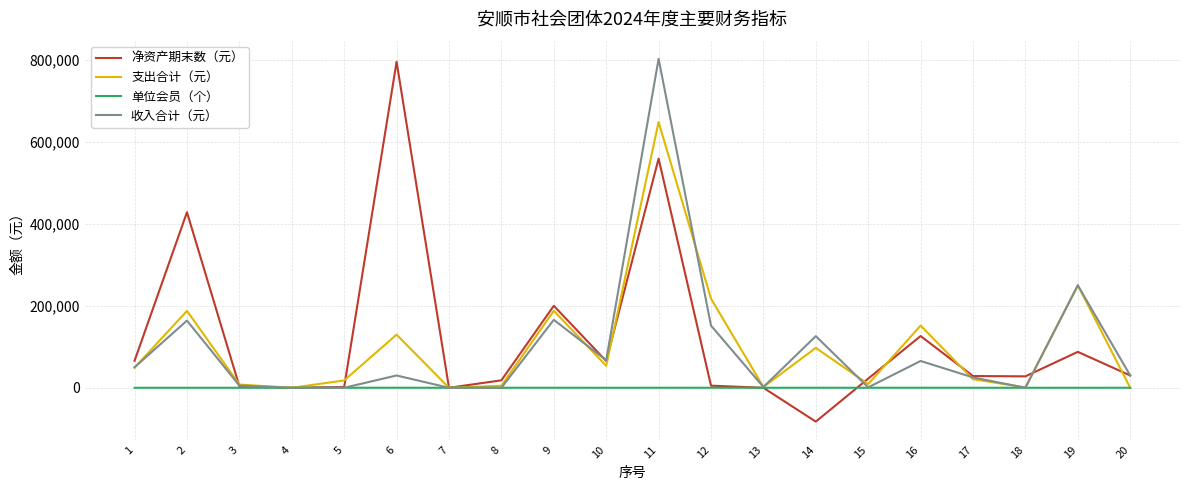

At which label does 支出合计（元） reach its peak?

11